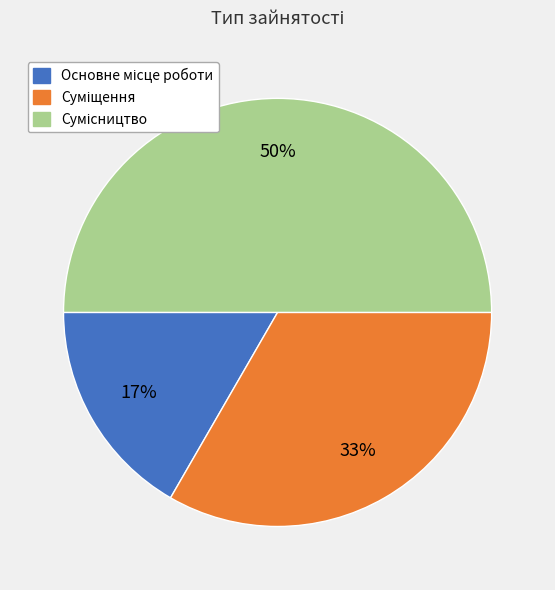

To the nearest percent, what is the difference between the largest and smallest slice percentages?

33%